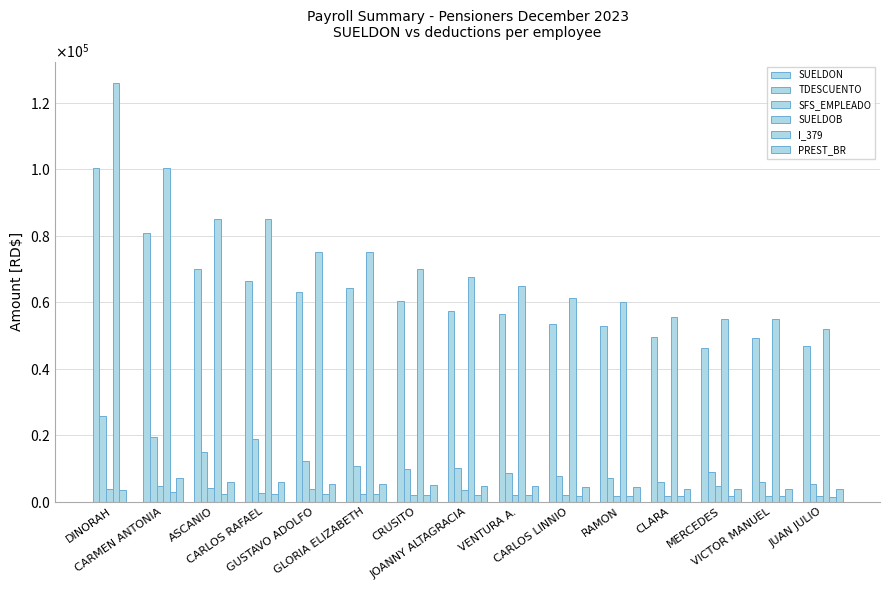

What is the value of the SUELDON bar at the 14th from the left?

49064.8